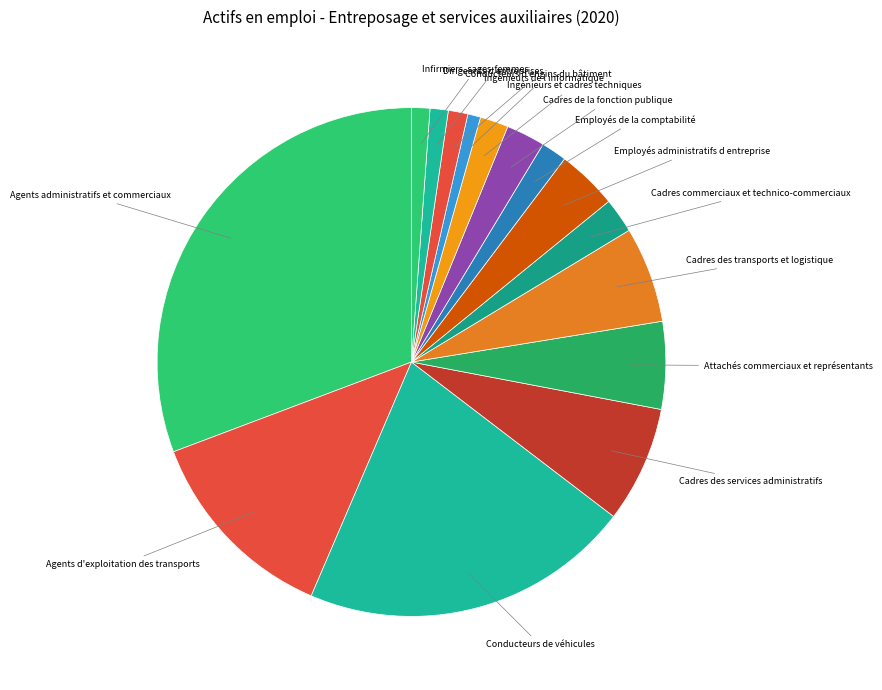

How many slices are in this pie chart?

15